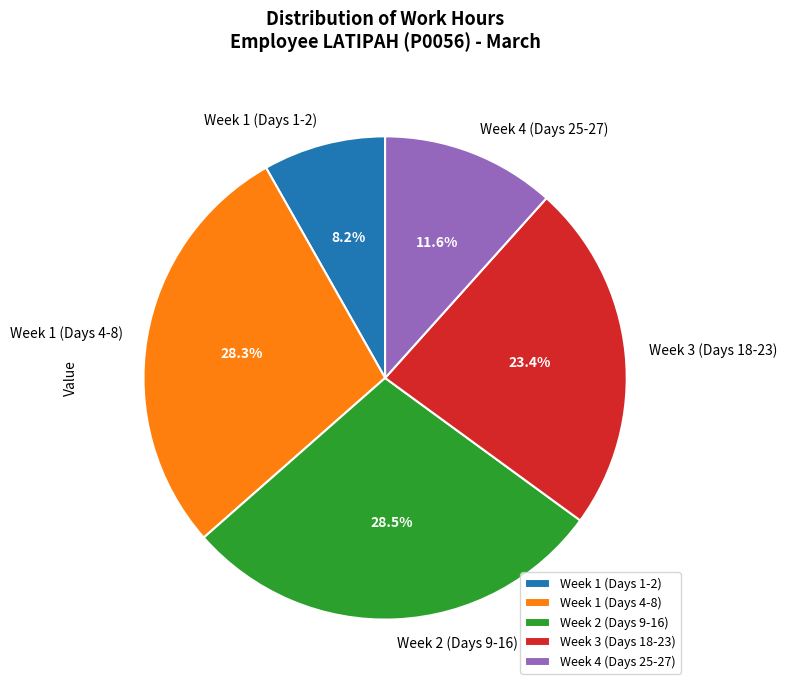

Does Week 3 (Days 18-23) represent more than half of the total?

No